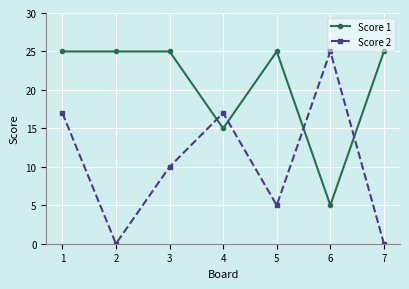

What are all the series names shown in the legend?

Score 1, Score 2